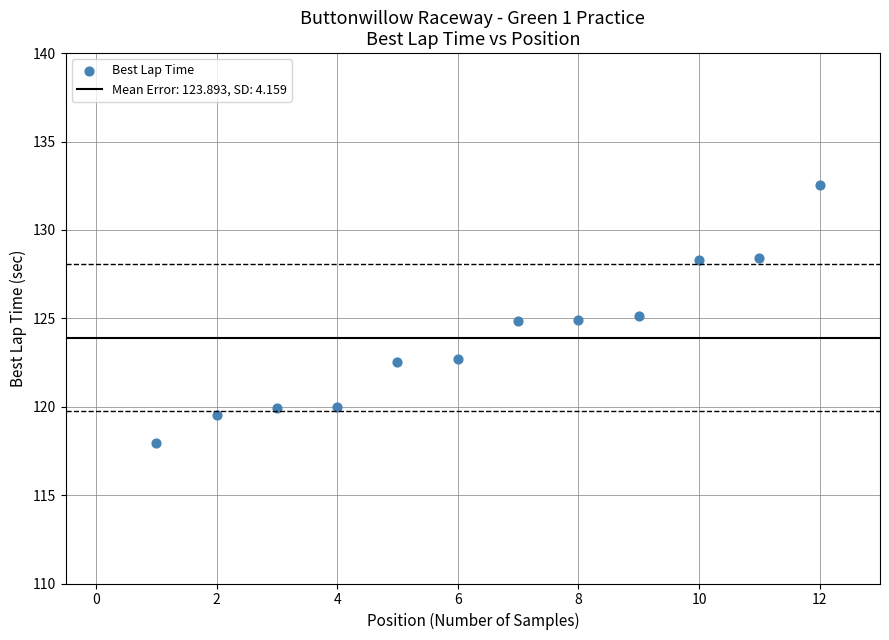

What is the range of Y values (max minus min)?

14.6